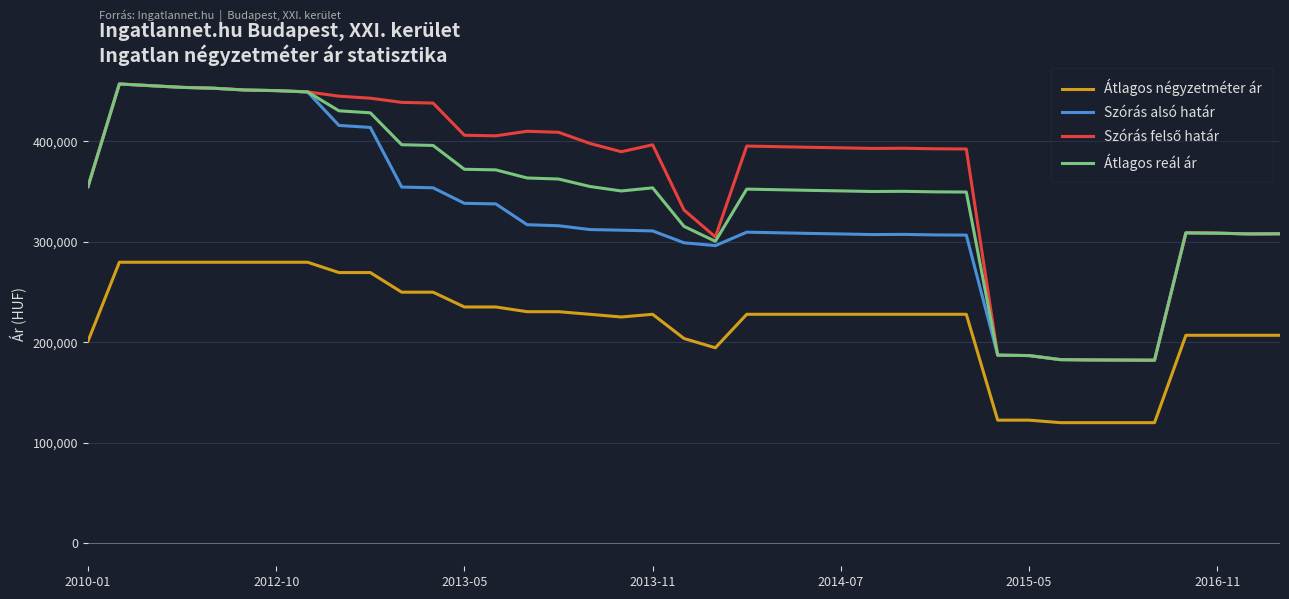

True or false: Átlagos reál ár and Átlagos négyzetméter ár intersect in this chart.

False